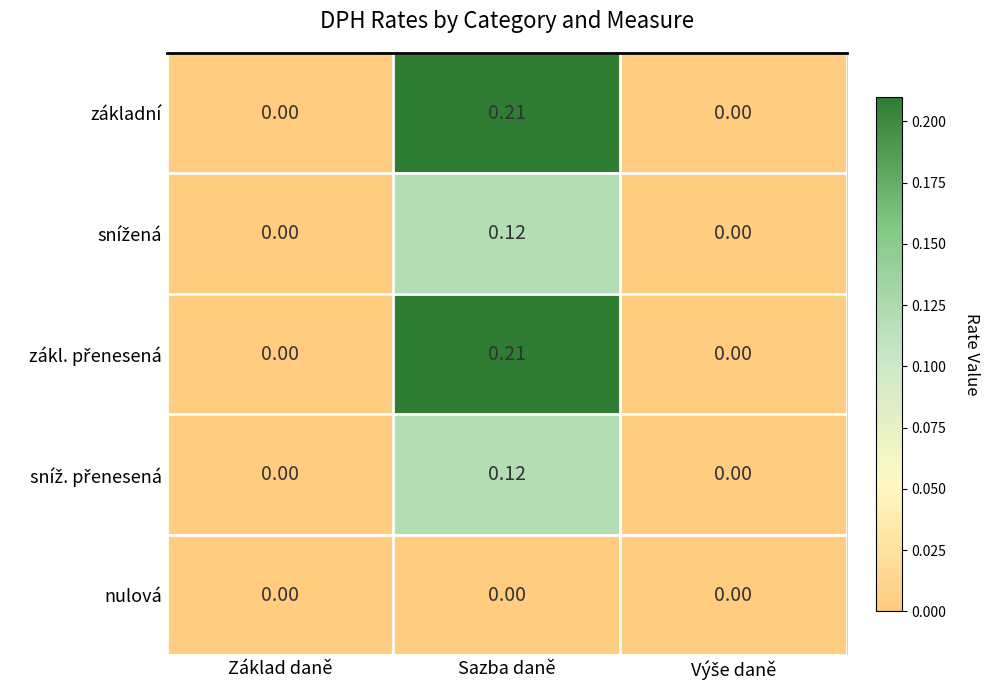

At which category is the sum across all series the highest?

Sazba daně